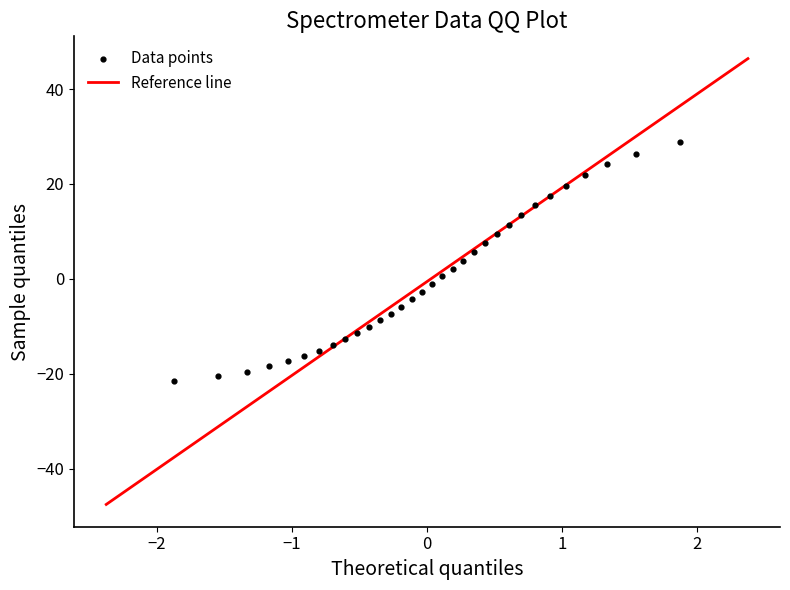

What is the range of X values (max minus min)?

3.8